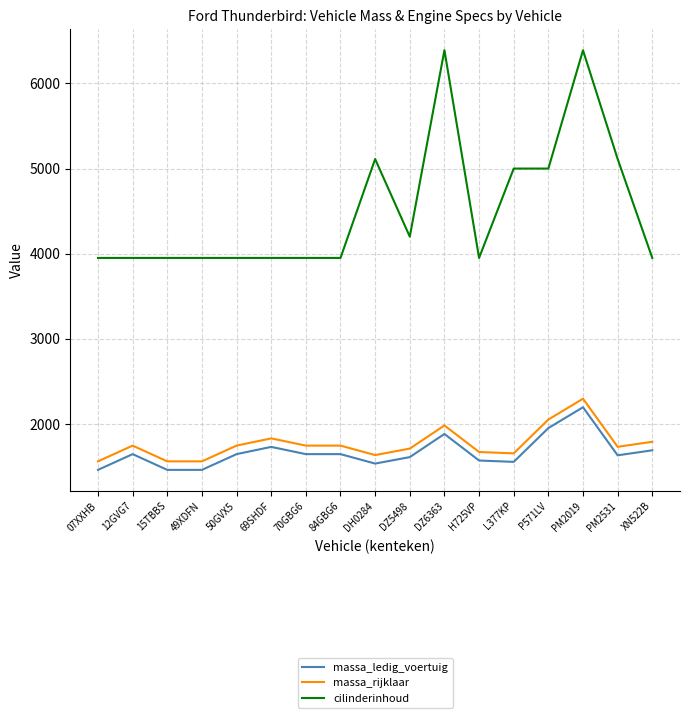

At which category is the sum across all series the highest?

PM2019